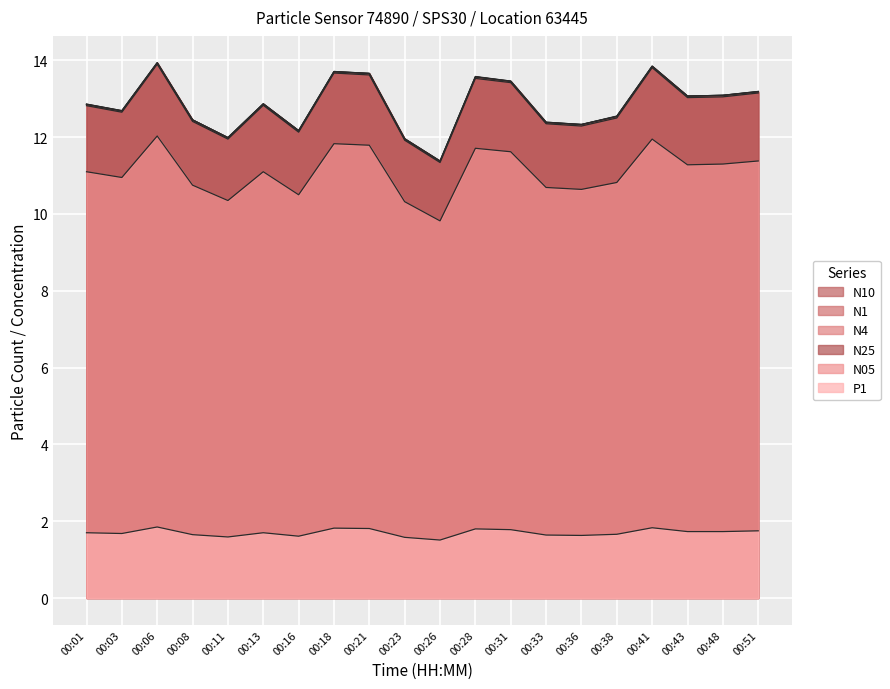

List the labels in order of N05 value, smallest first.

00:26, 00:23, 00:11, 00:16, 00:36, 00:33, 00:08, 00:38, 00:03, 00:01, 00:13, 00:43, 00:48, 00:51, 00:31, 00:28, 00:21, 00:18, 00:41, 00:06